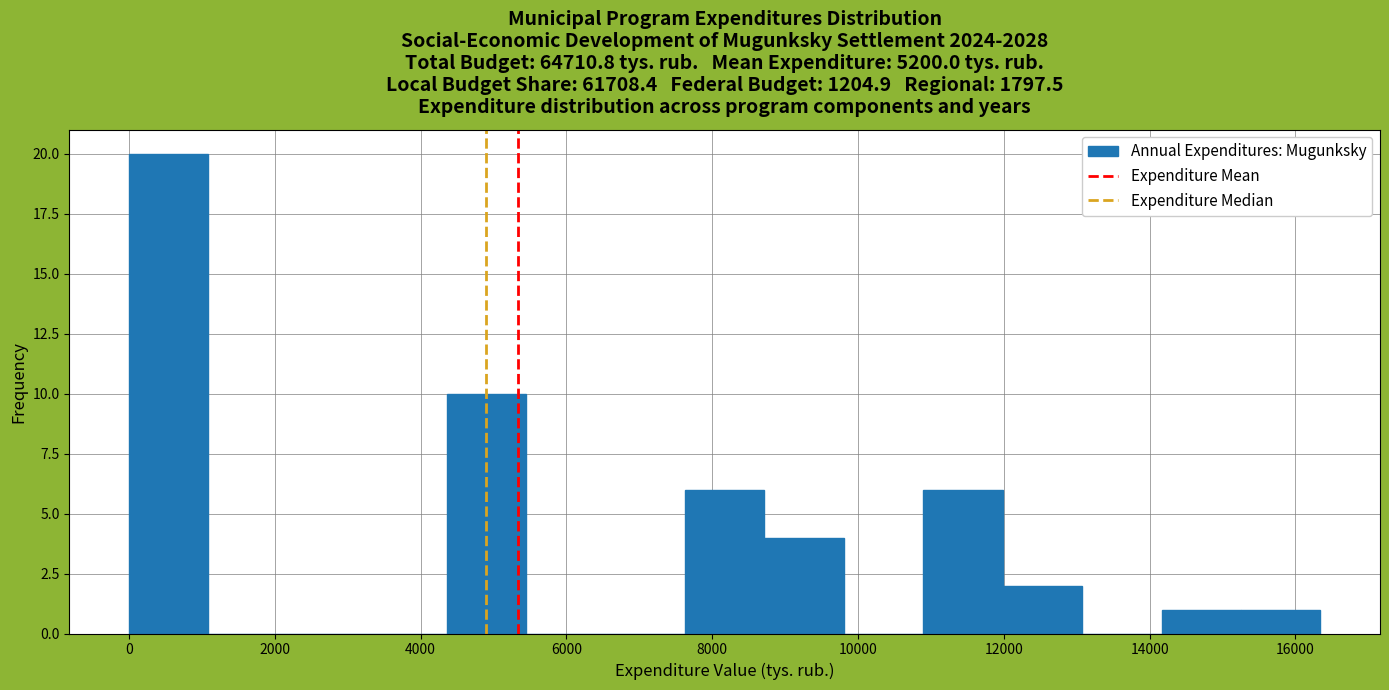

Which range on the x-axis has the tallest bar?

0 to 1000